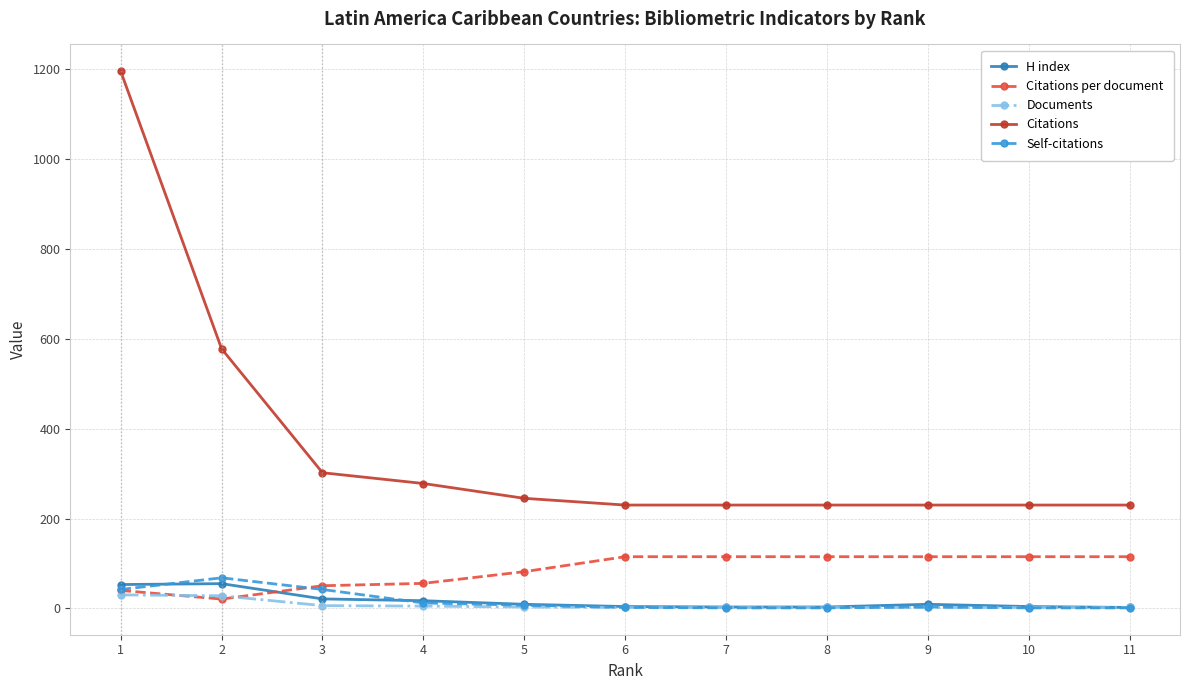

Count the number of data series in this chart.

5